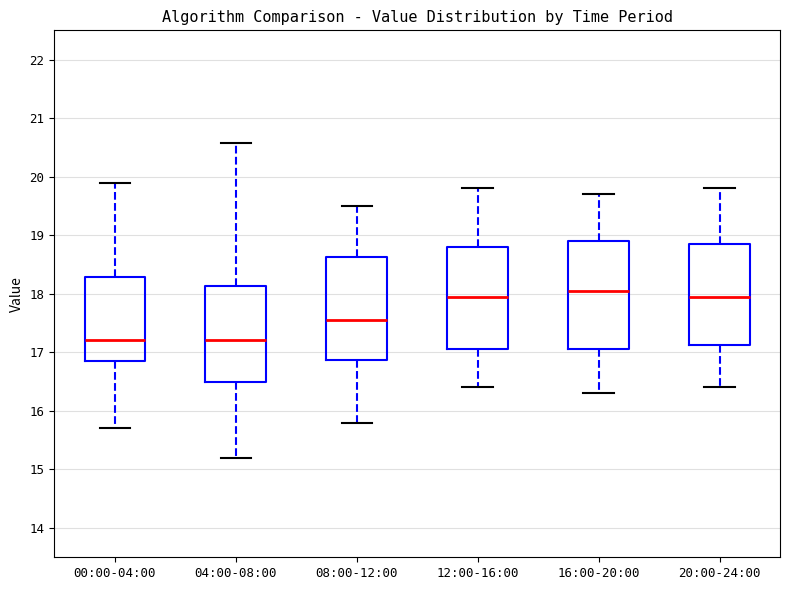

Reading left to right, transcribe this box plot: for each box, give where its median line is, the range the box spans, and where its two whiskers end, as read against the y-axis. The values are not printed on the chart, so give them approximately, as read against the axis.

00:00-04:00: median 17.2, box 16.9 to 18.3, whiskers 15.7 to 19.9
04:00-08:00: median 17.2, box 16.5 to 18.1, whiskers 15.2 to 20.6
08:00-12:00: median 17.6, box 16.9 to 18.6, whiskers 15.8 to 19.5
12:00-16:00: median 18.0, box 17.1 to 18.8, whiskers 16.4 to 19.8
16:00-20:00: median 18.1, box 17.1 to 18.9, whiskers 16.3 to 19.7
20:00-24:00: median 18.0, box 17.1 to 18.9, whiskers 16.4 to 19.8